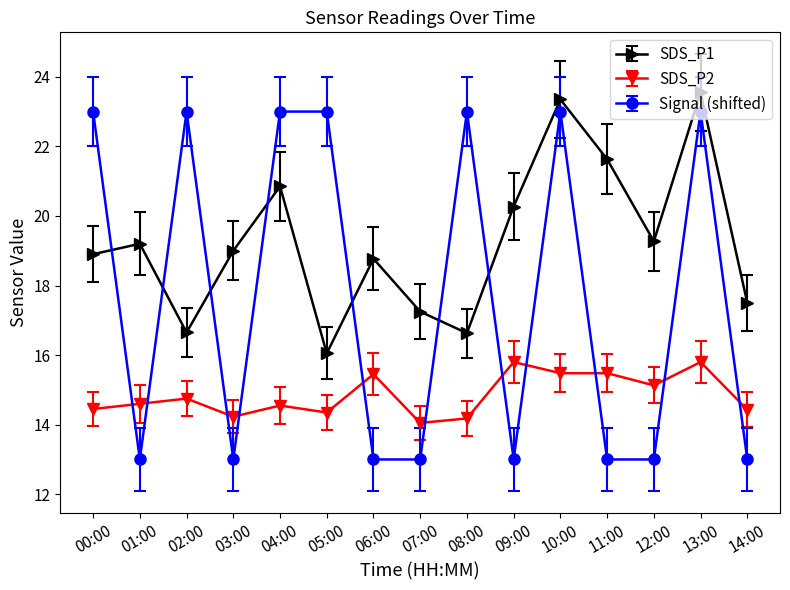

At which label does SDS_P2 reach its minimum?

07:00